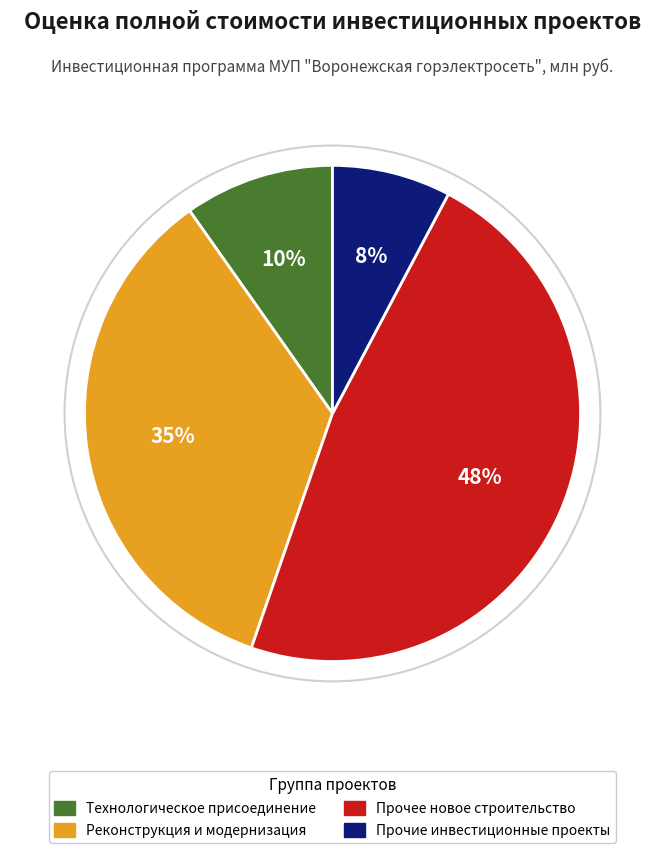

The Прочие инвестиционные проекты slice represents 1% of the pie. True or false?

False